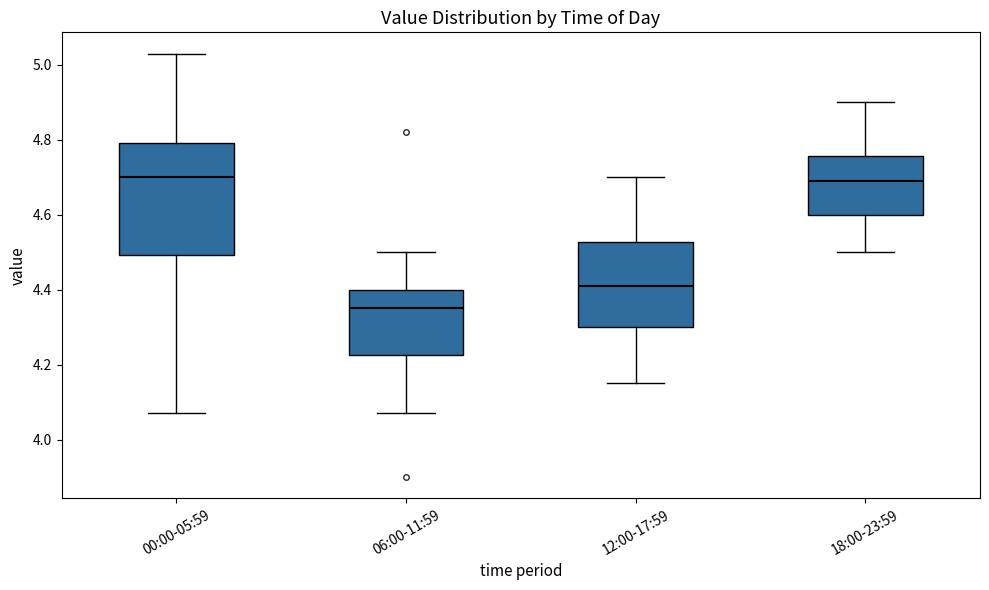

Reading left to right, read every box against the y-axis: the position of its median line, the range the box covers, and the ends of its whiskers. The values are not printed on the chart, so give them approximately, as read against the axis.

00:00-05:59: median 4.70, box 4.50 to 4.80, whiskers 4.08 to 5.04
06:00-11:59: median 4.36, box 4.22 to 4.40, whiskers 4.08 to 4.50
12:00-17:59: median 4.42, box 4.30 to 4.52, whiskers 4.16 to 4.70
18:00-23:59: median 4.70, box 4.60 to 4.76, whiskers 4.50 to 4.90